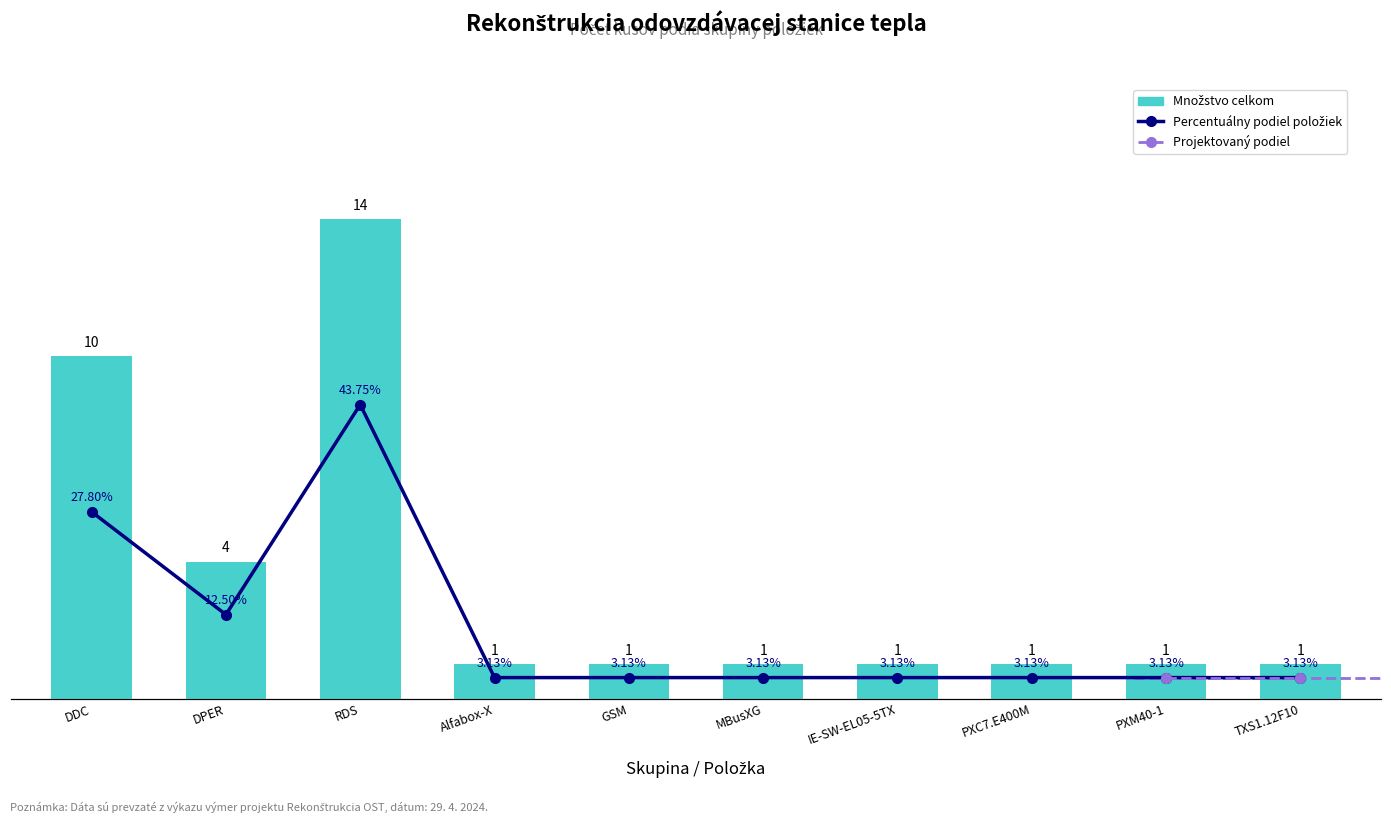

Count the number of categories in the chart.

10